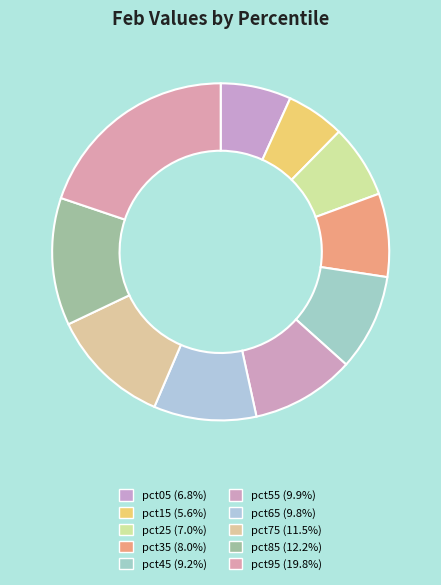

To the nearest percent, what is the difference between the largest and smallest slice percentages?

14%